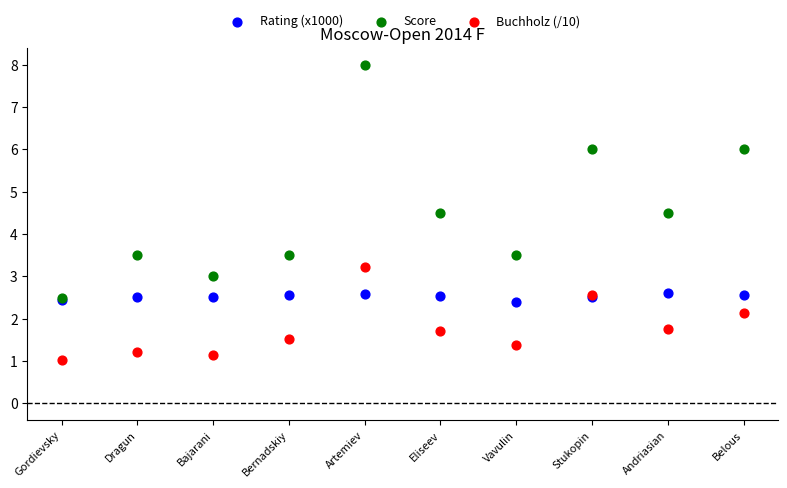

Which series reaches the minimum Y coordinate?

Buchholz (/10)